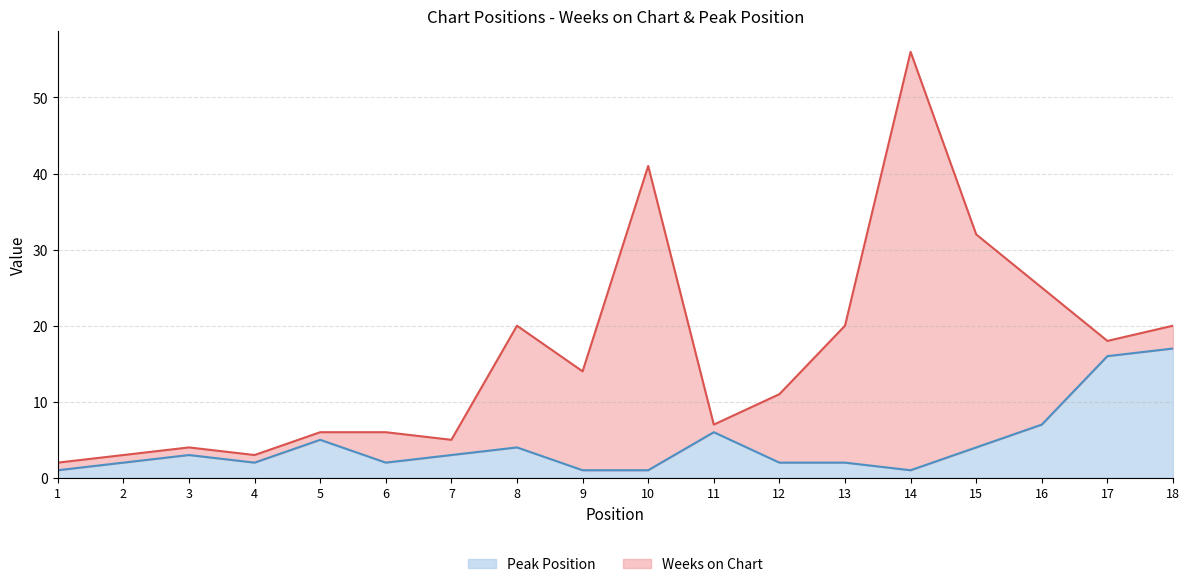

Count the number of values greater than 3.

7